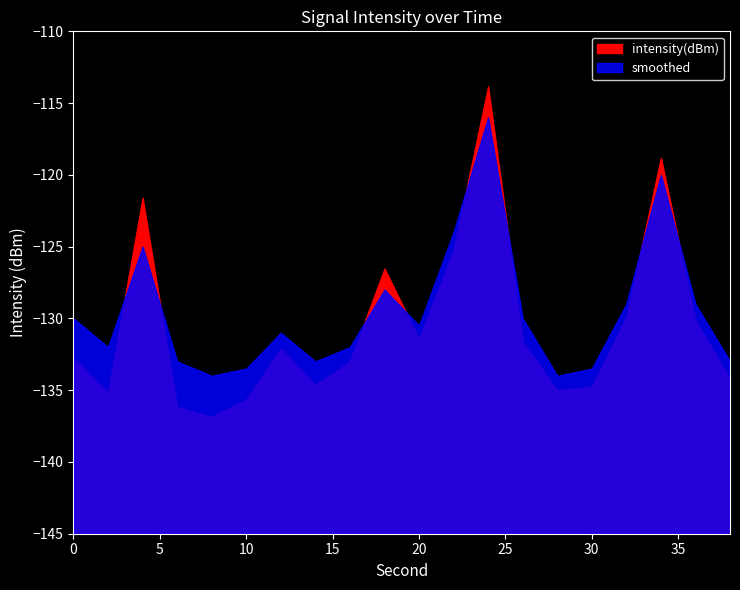

True or false: intensity(dBm) has more than 0 points higher than both neighbors.

True